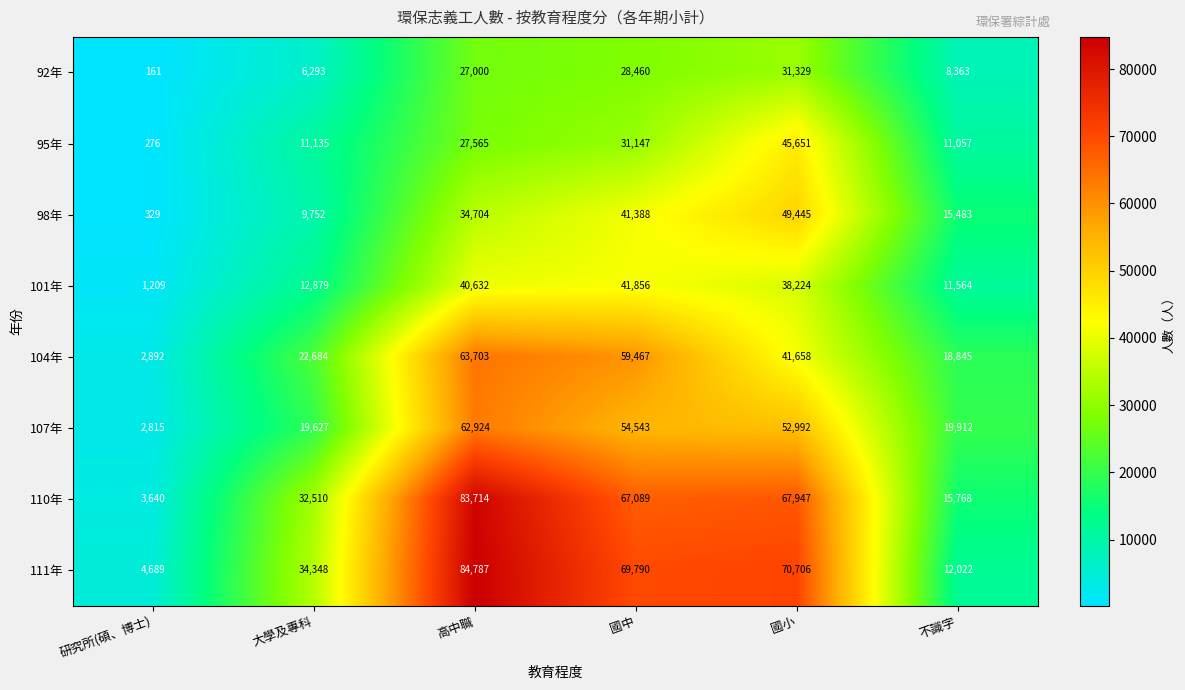

Rank the series at 不識字 from lowest to highest value.

92年, 95年, 101年, 111年, 98年, 110年, 104年, 107年